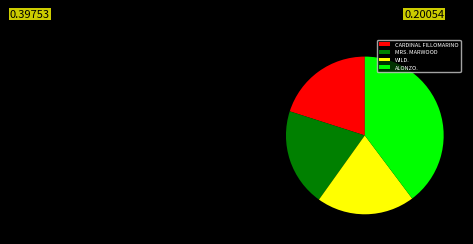

Combined, do ALONZO. and CARDINAL FILLOMARINO account for over 50%?

Yes